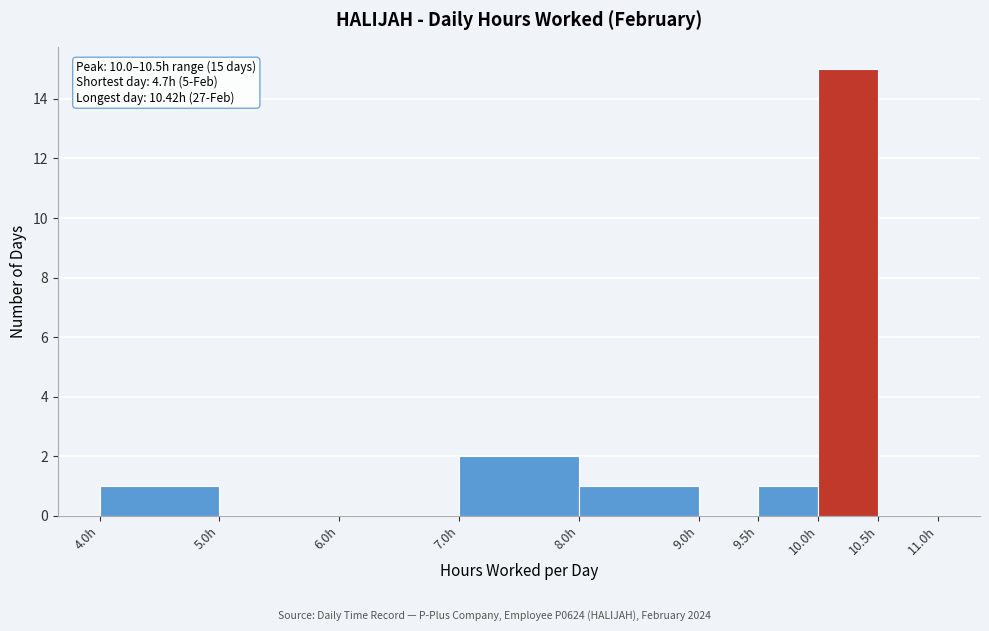

Which range on the x-axis has the tallest bar?

10.0 to 10.5